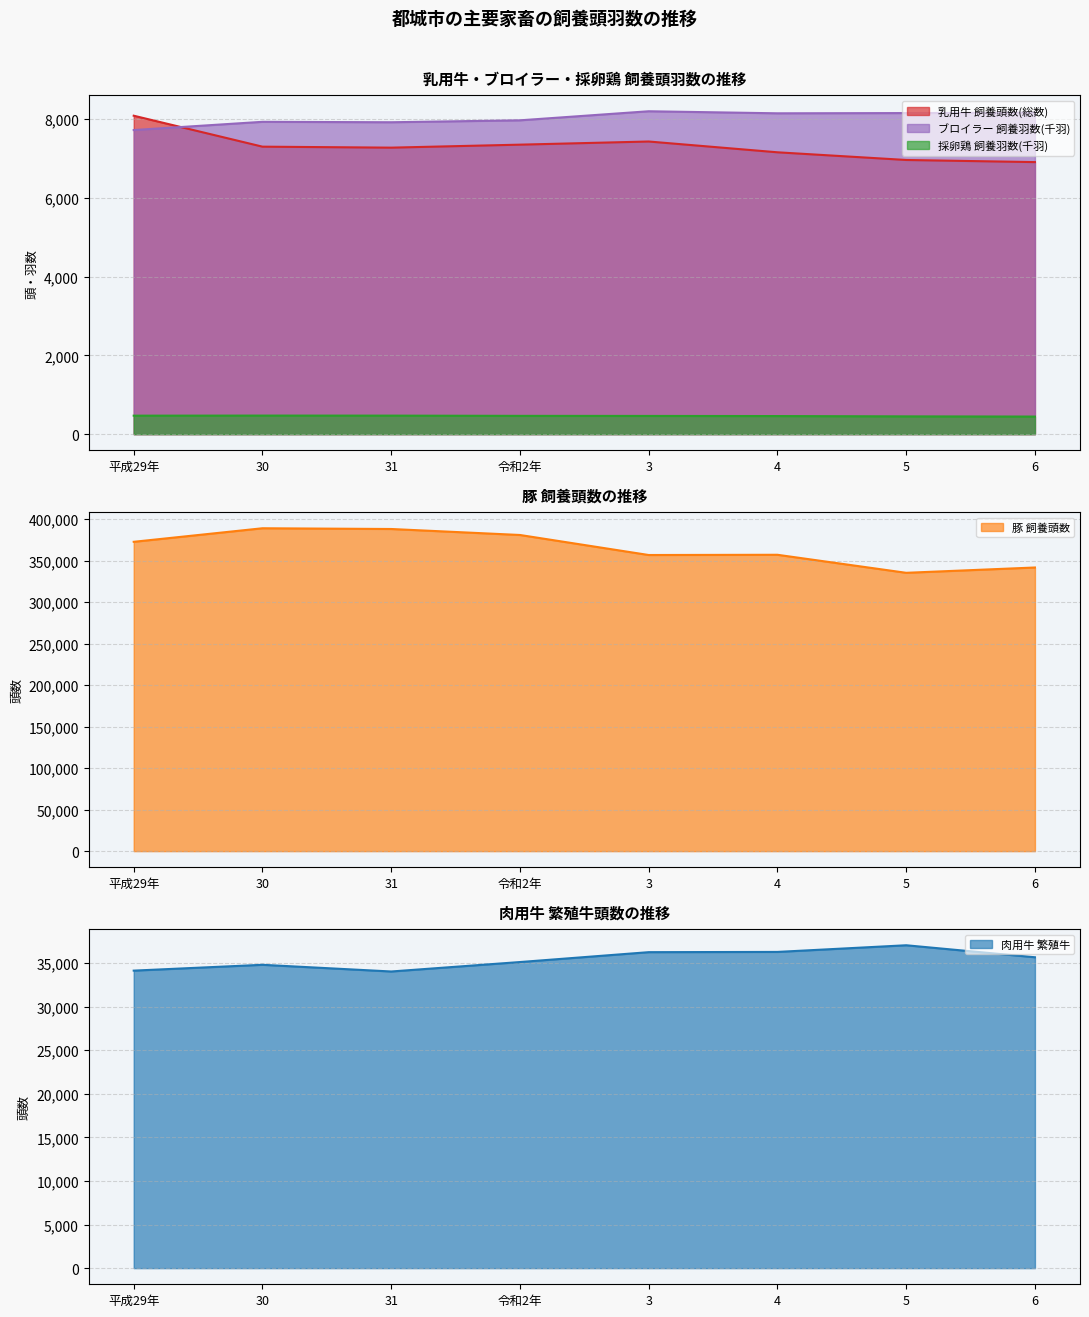

Between 3 and 4, which series saw the biggest shift?

豚 飼養頭数